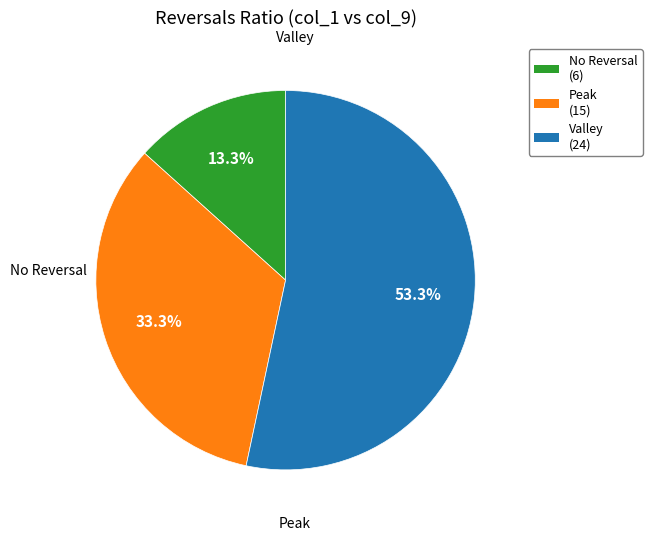

Is there any slice that represents more than half of the pie?

Yes